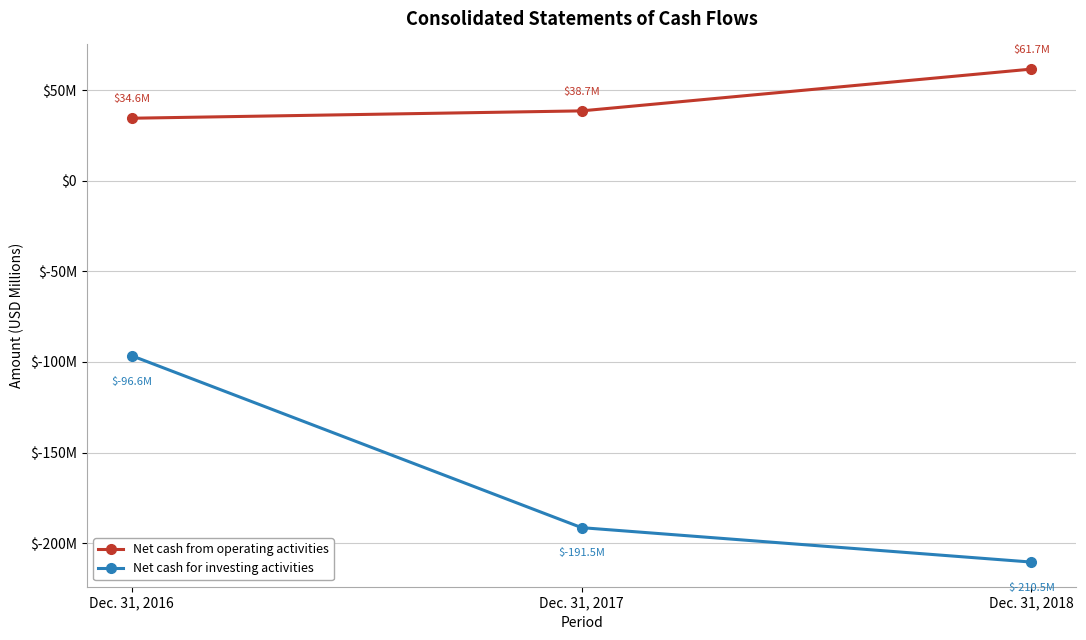

What is the difference between the Net cash from operating activities values at Dec. 31, 2018 and Dec. 31, 2016?

27.1